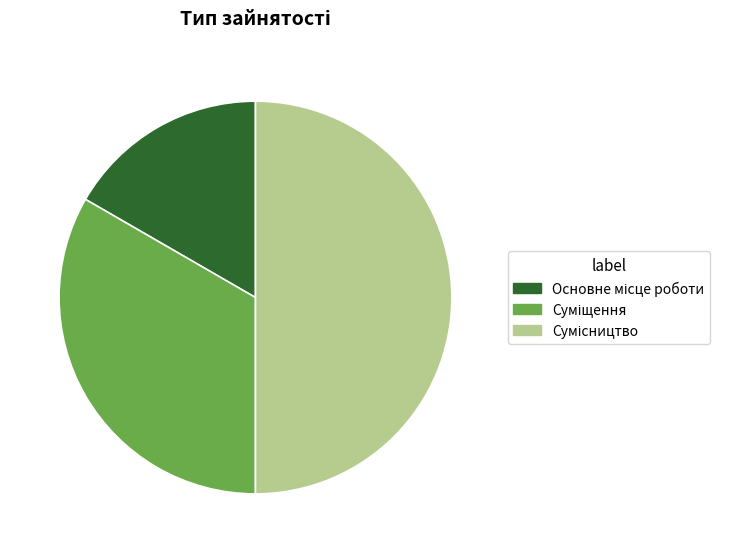

Combined, what portion of the pie is Основне місце роботи and Суміщення?

50.0%